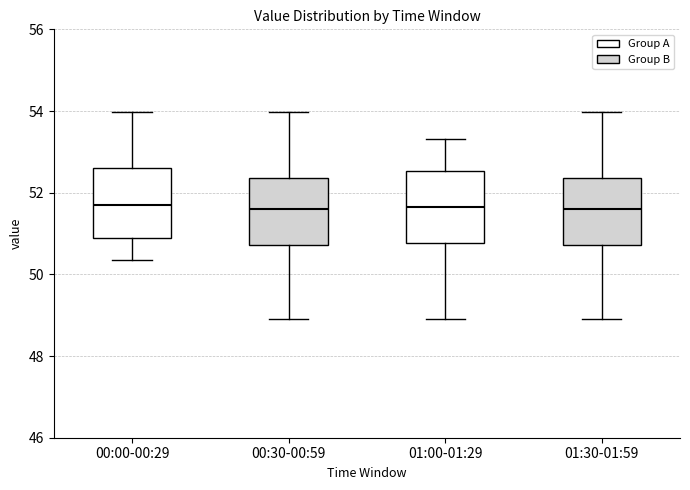

Reading left to right, read every box against the y-axis: the position of its median line, the range the box covers, and the ends of its whiskers. The values are not printed on the chart, so give them approximately, as read against the axis.

00:00-00:29: median 51.8, box 51.0 to 52.6, whiskers 50.4 to 54.0
00:30-00:59: median 51.6, box 50.8 to 52.4, whiskers 49.0 to 54.0
01:00-01:29: median 51.6, box 50.8 to 52.6, whiskers 49.0 to 53.4
01:30-01:59: median 51.6, box 50.8 to 52.4, whiskers 49.0 to 54.0